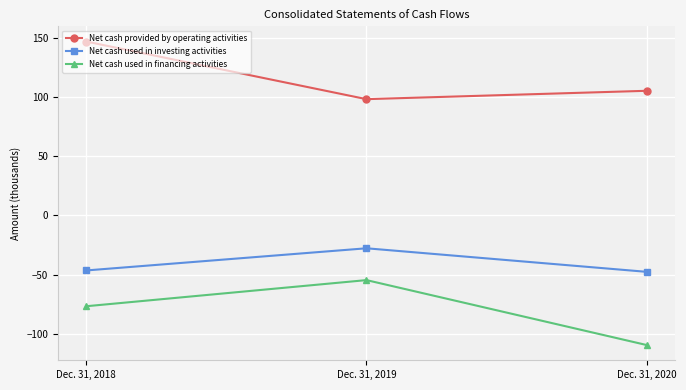

Count the number of data series in this chart.

3